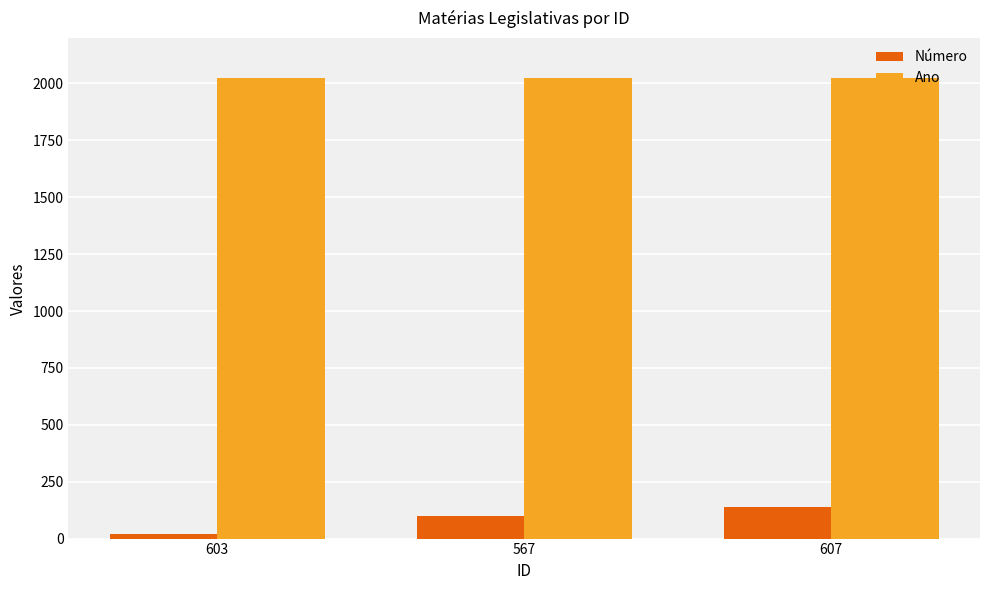

What position from the left is 607?

3